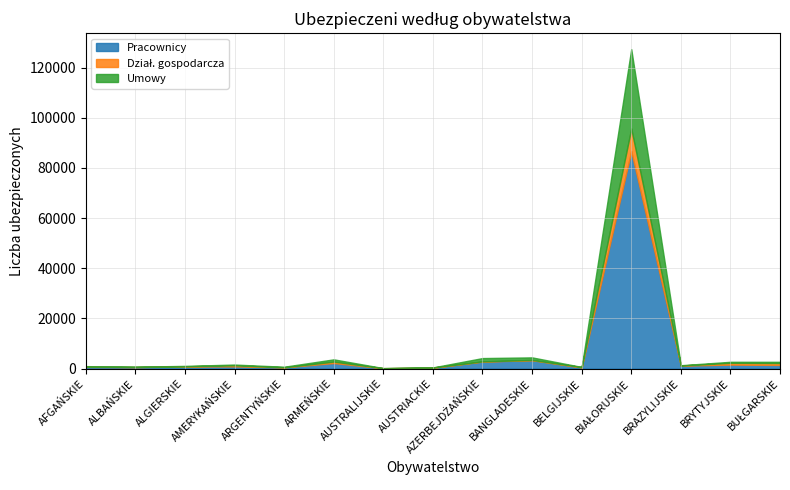

What is the value of the Umowy point at the 9th from the left?

1318